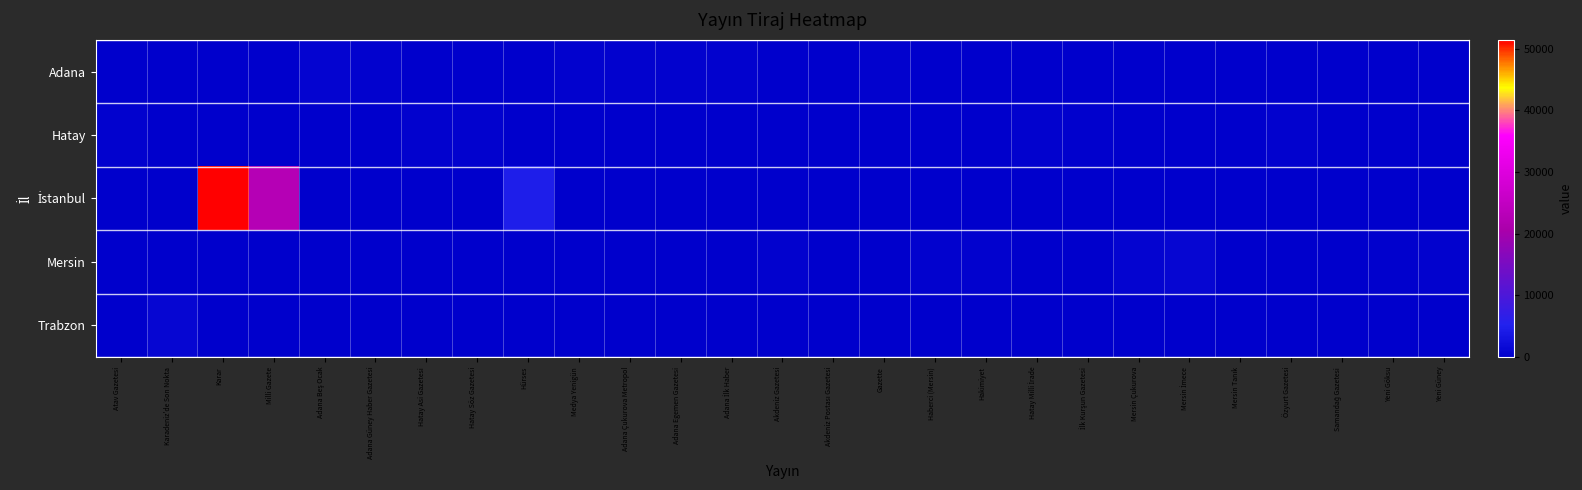

Rank the series at Hatay Milli İrade from lowest to highest value.

Adana, İstanbul, Mersin, Trabzon, Hatay